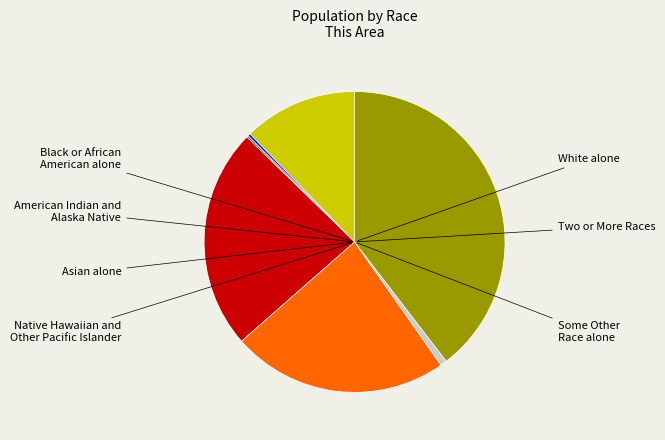

Does any single category account for the majority?

No